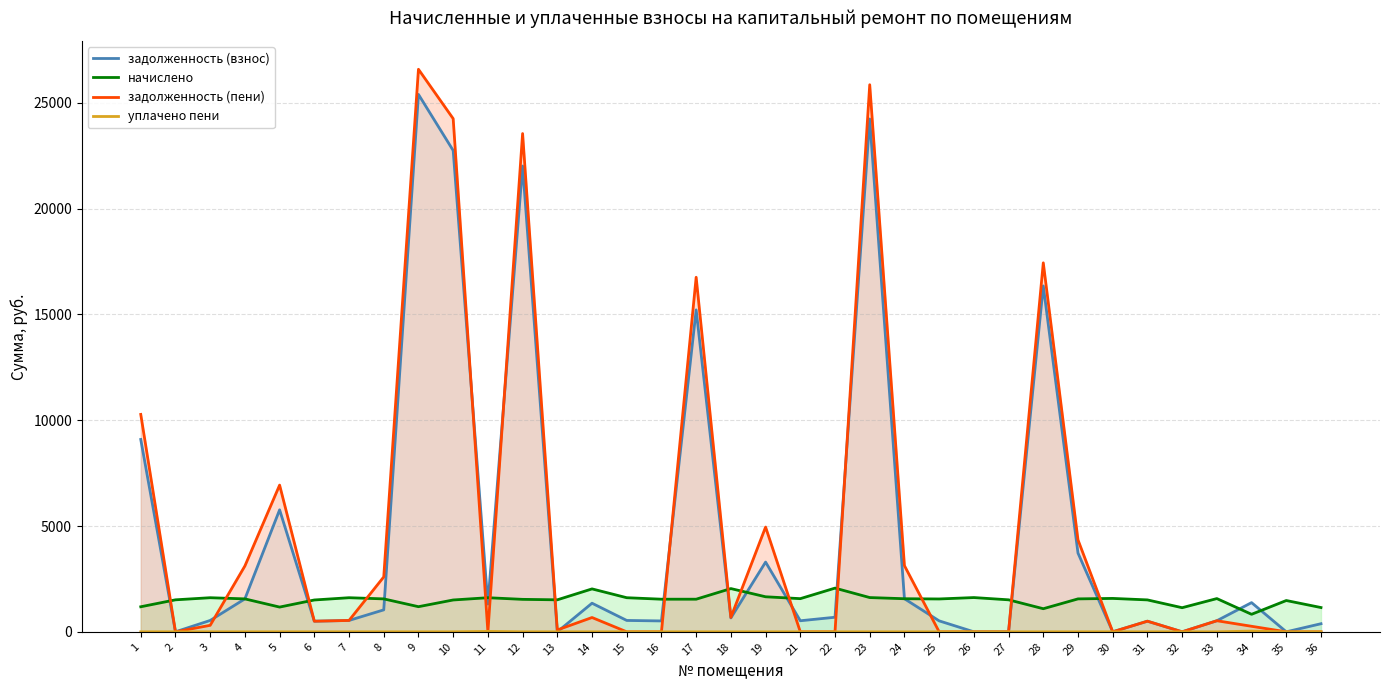

Between 13 and 25, which series saw the biggest shift?

задолженность (взнос)